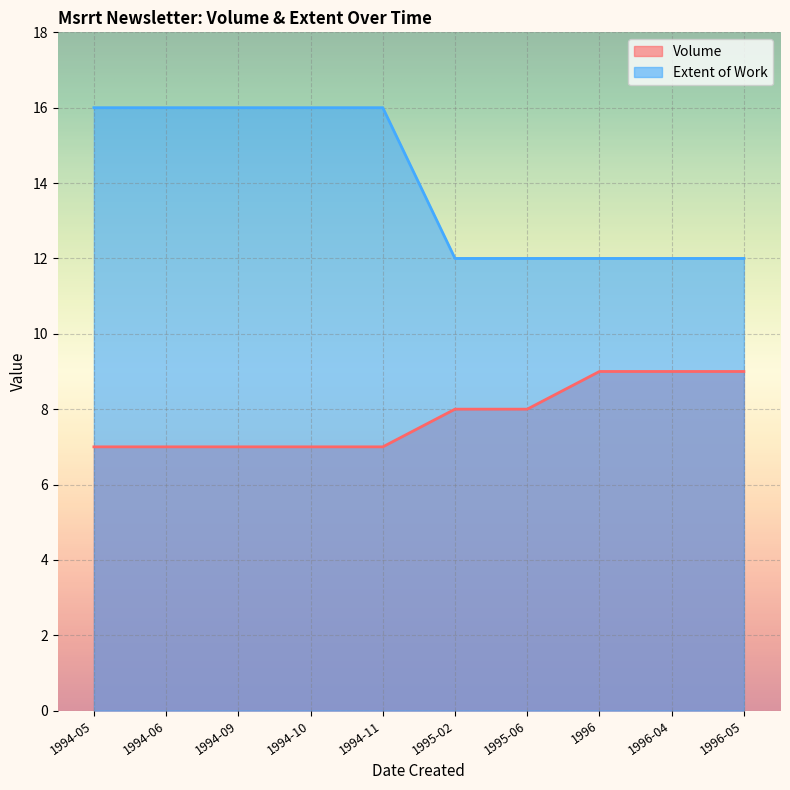

What is the difference between the maximum and second lowest values in the Extent of Work series?

4